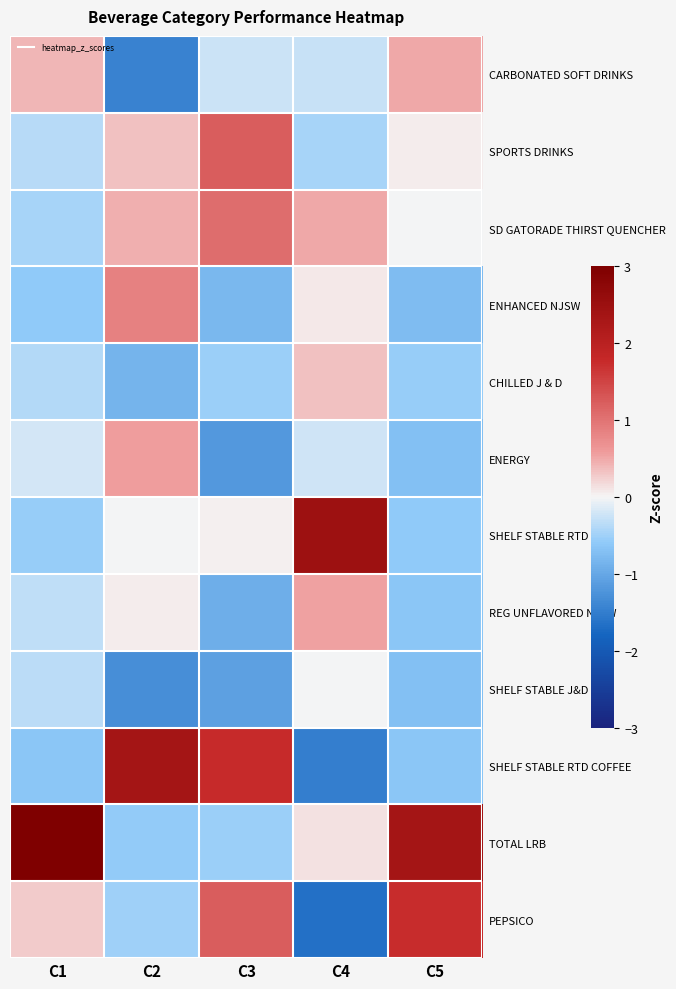

Reading left to right, extract all data points from this chart.

CARBONATED SOFT DRINKS: C1=0.4	C2=-1.4	C3=-0.2	C4=-0.3	C5=0.5
SPORTS DRINKS: C1=-0.4	C2=0.3	C3=1.2	C4=-0.5	C5=0.0
SD GATORADE THIRST QUENCHER: C1=-0.4	C2=0.5	C3=1.1	C4=0.5	C5=-0.0
ENHANCED NJSW: C1=-0.6	C2=0.8	C3=-0.8	C4=0.1	C5=-0.8
CHILLED J & D: C1=-0.4	C2=-0.9	C3=-0.5	C4=0.3	C5=-0.6
ENERGY: C1=-0.2	C2=0.6	C3=-1.2	C4=-0.2	C5=-0.7
SHELF STABLE RTD TEA: C1=-0.5	C2=-0.0	C3=0.0	C4=2.5	C5=-0.6
REG UNFLAVORED NJSW: C1=-0.3	C2=0.1	C3=-0.9	C4=0.6	C5=-0.7
SHELF STABLE J&D: C1=-0.3	C2=-1.3	C3=-1.1	C4=-0.0	C5=-0.7
SHELF STABLE RTD COFFEE: C1=-0.6	C2=2.4	C3=1.8	C4=-1.5	C5=-0.6
TOTAL LRB: C1=3.2	C2=-0.6	C3=-0.5	C4=0.1	C5=2.4
PEPSICO: C1=0.3	C2=-0.5	C3=1.2	C4=-1.7	C5=1.8